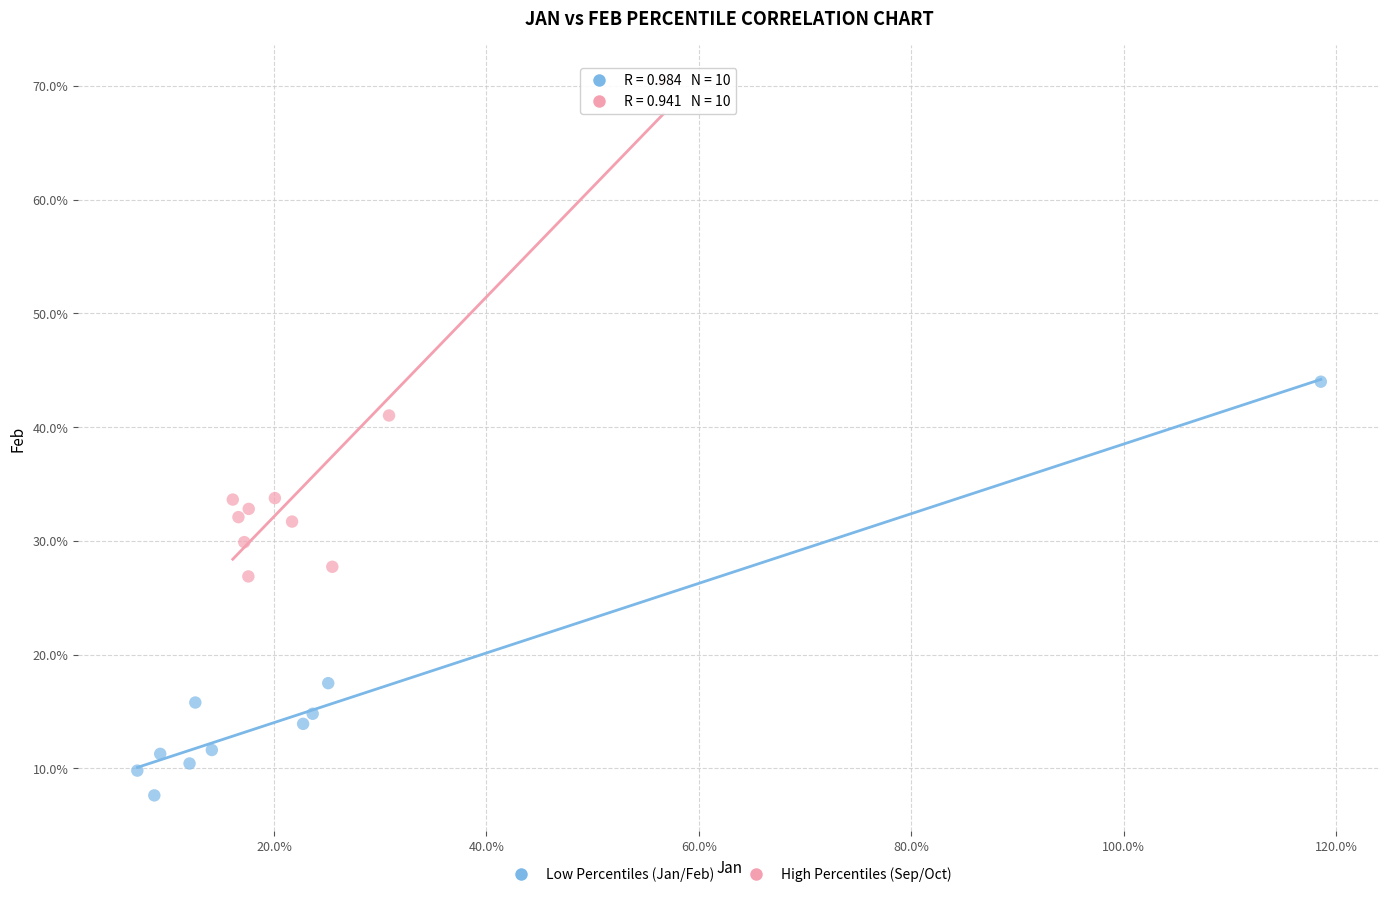

Which series contains the lowest Y value?

Low Percentiles (Jan/Feb)